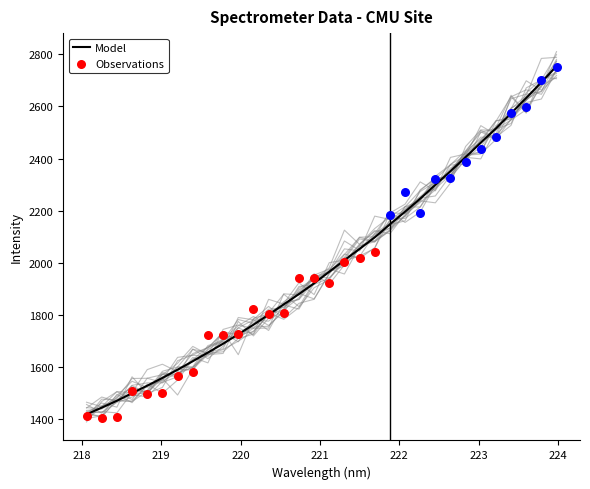

What is the change in value from 220.5444 to 223.9802?

+915.2